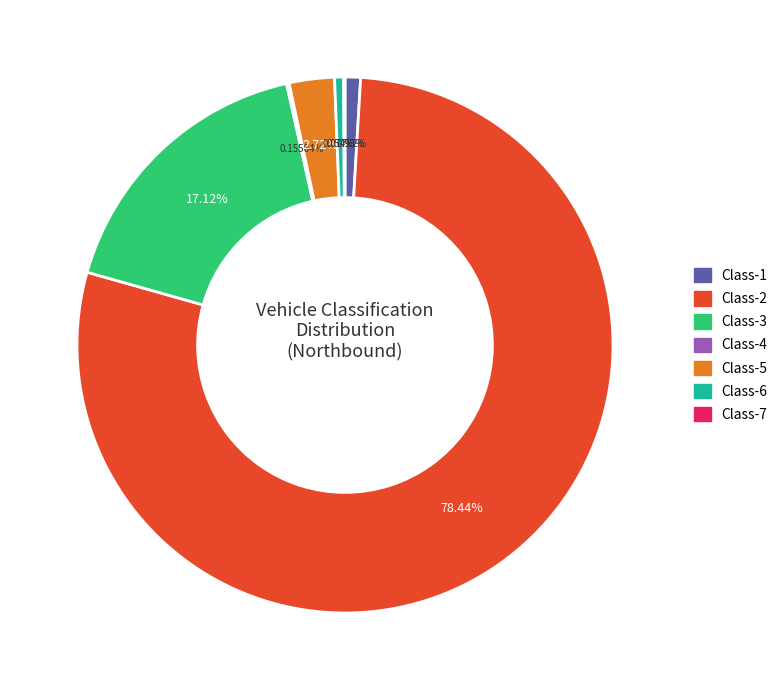

To the nearest percent, what is the average slice percentage?

14%